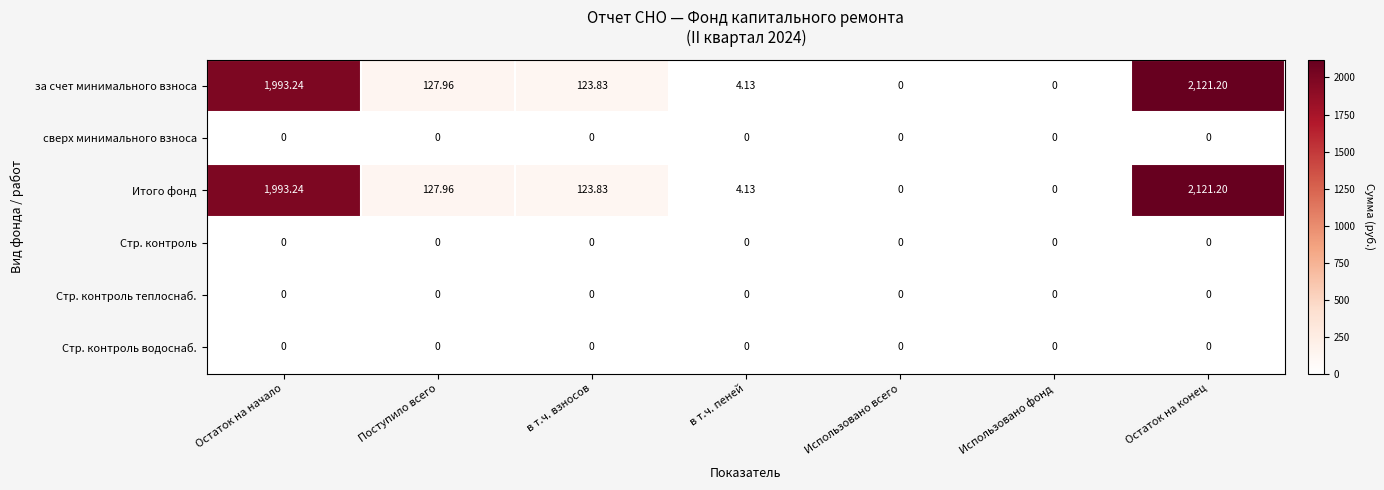

At which category is the sum across all series the highest?

Остаток на конец